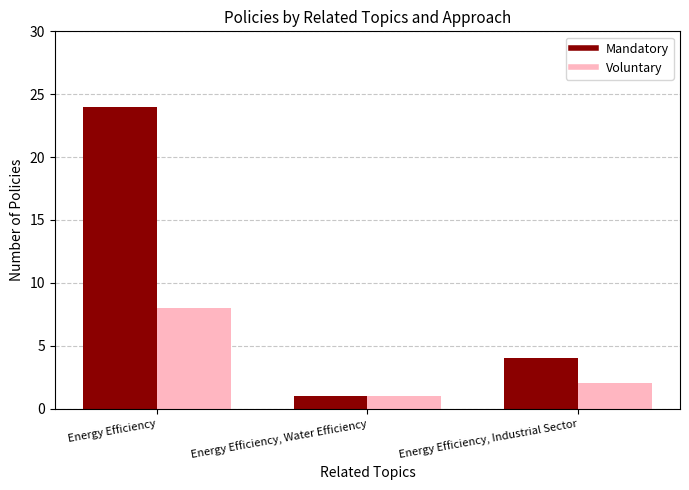

Which series changed the most between Energy Efficiency, Water Efficiency and Energy Efficiency, Industrial Sector?

Mandatory